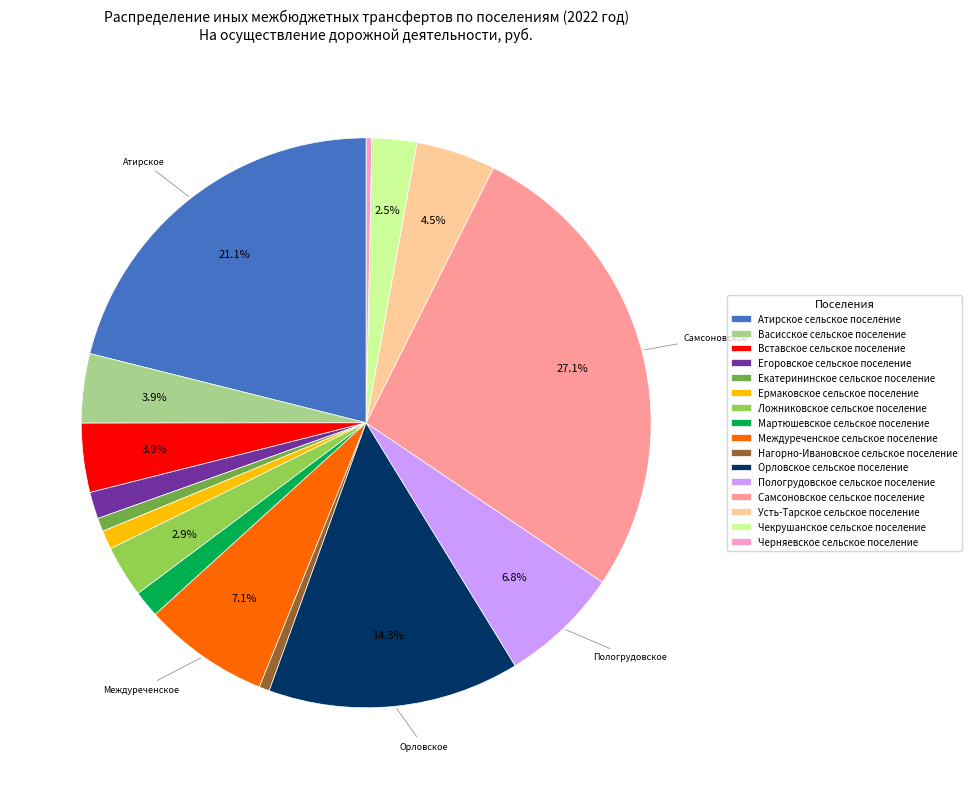

How much of the chart is everything except Васисское сельское поселение?

96.1%